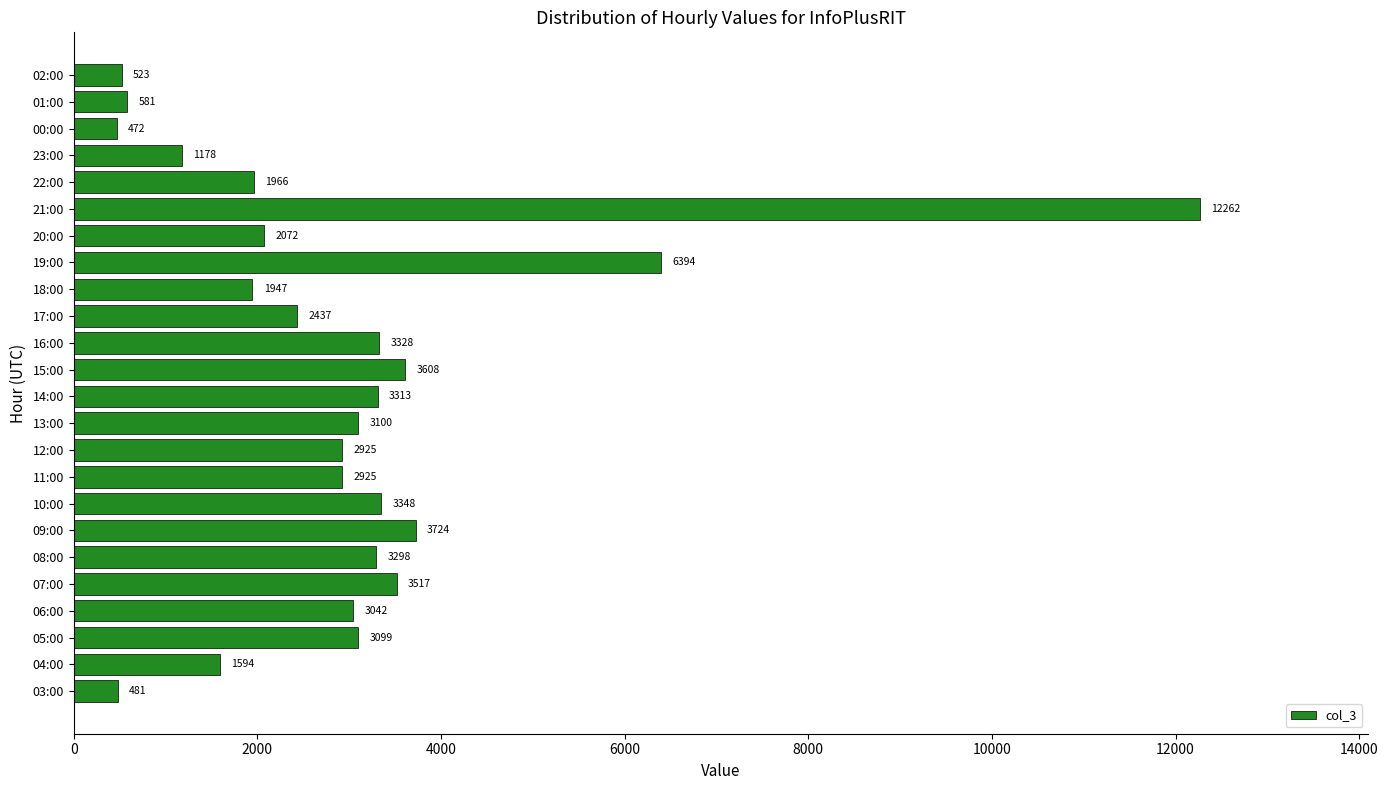

At which label is the value closest to 6367?

19:00